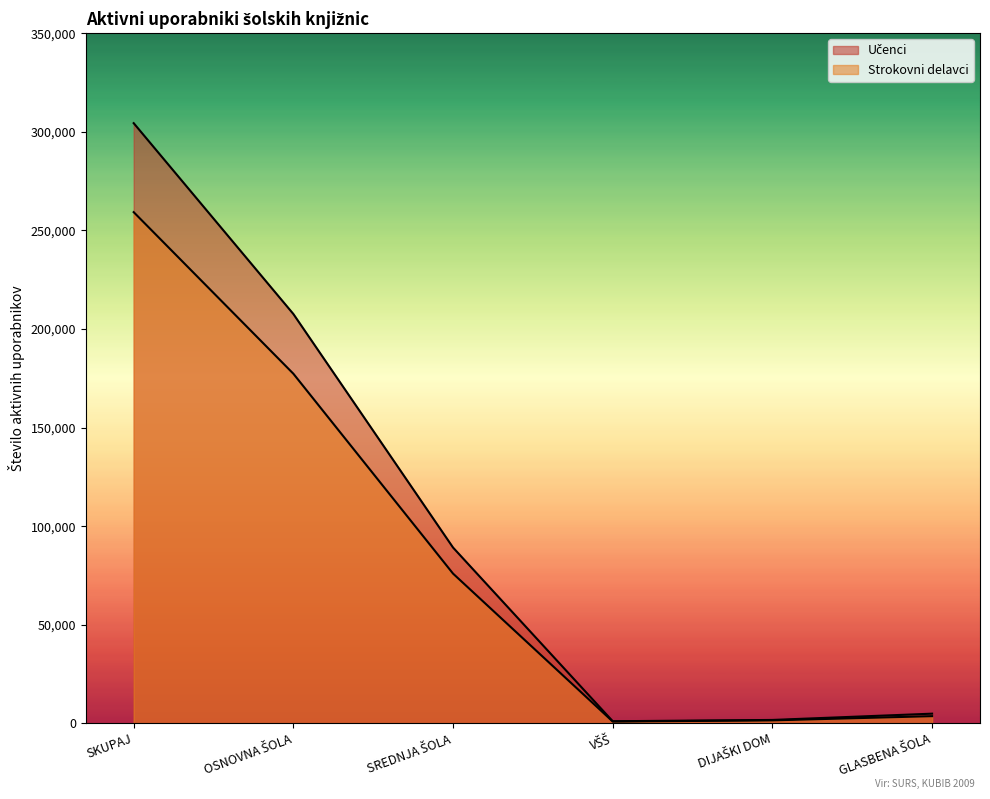

True or false: Učenci and Strokovni delavci intersect in this chart.

False